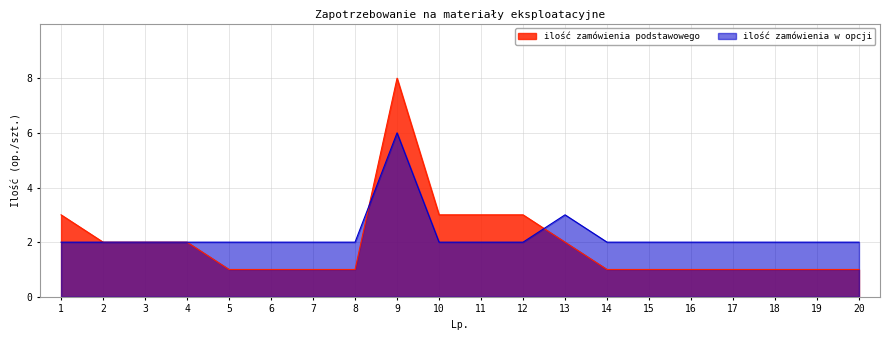

Between 1 and 11, which is larger?

1